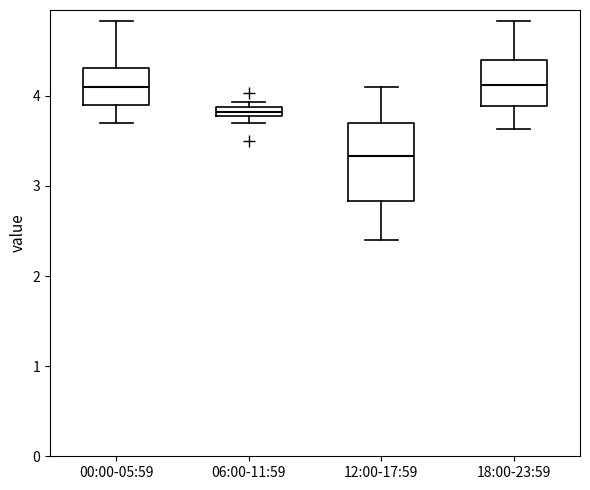

Which box has the lowest median line?

12:00-17:59